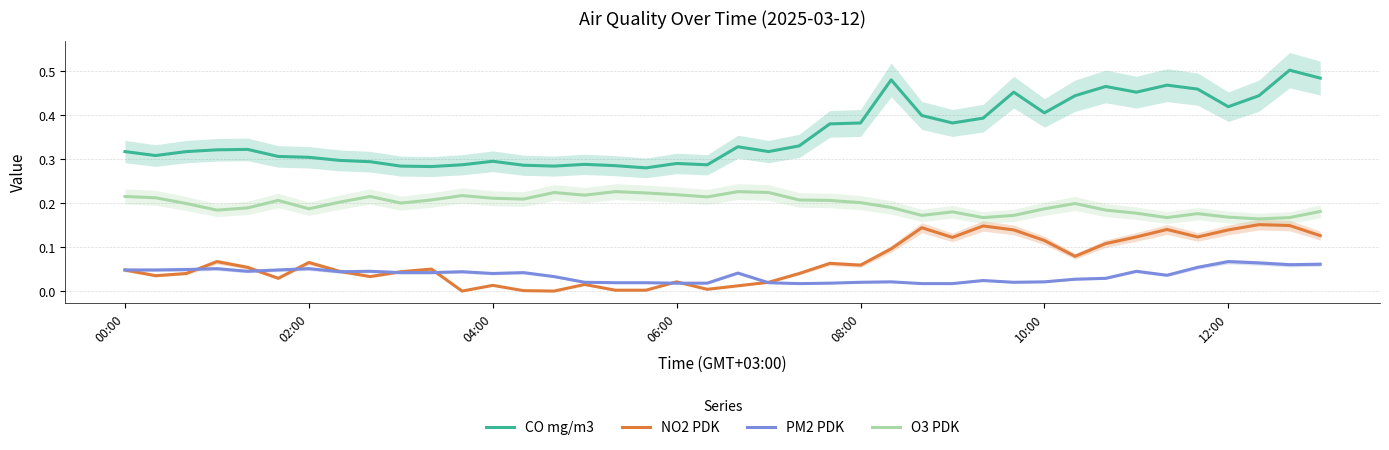

True or false: PM2 PDK and CO mg/m3 cross at least once.

False